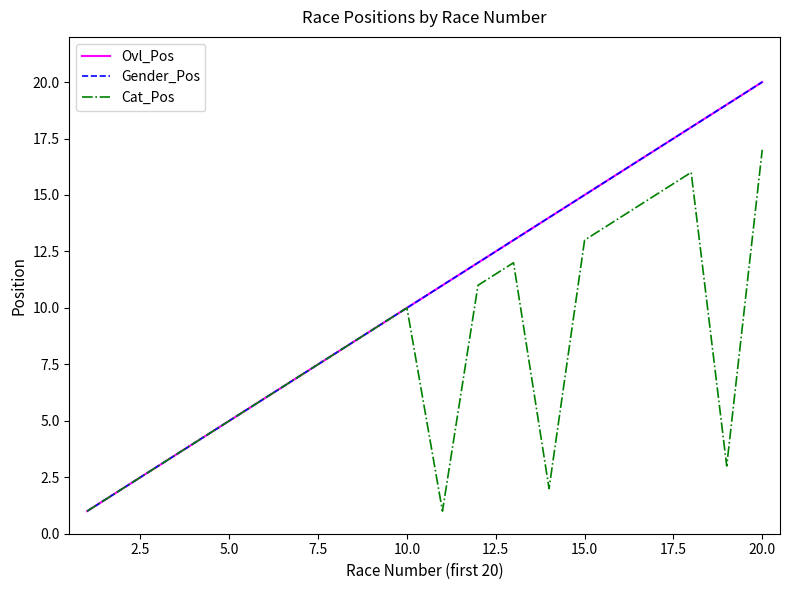

Does the chart have visible grid lines?

No